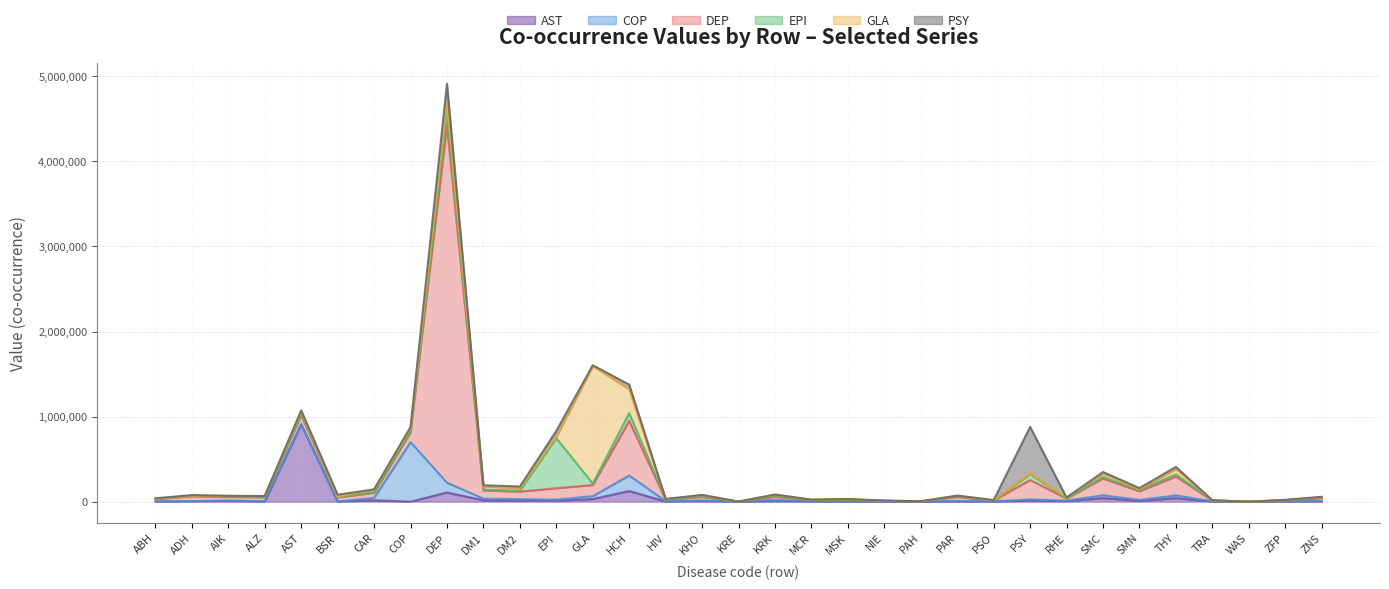

True or false: PSY has a value of 960.0 at MSK.

True